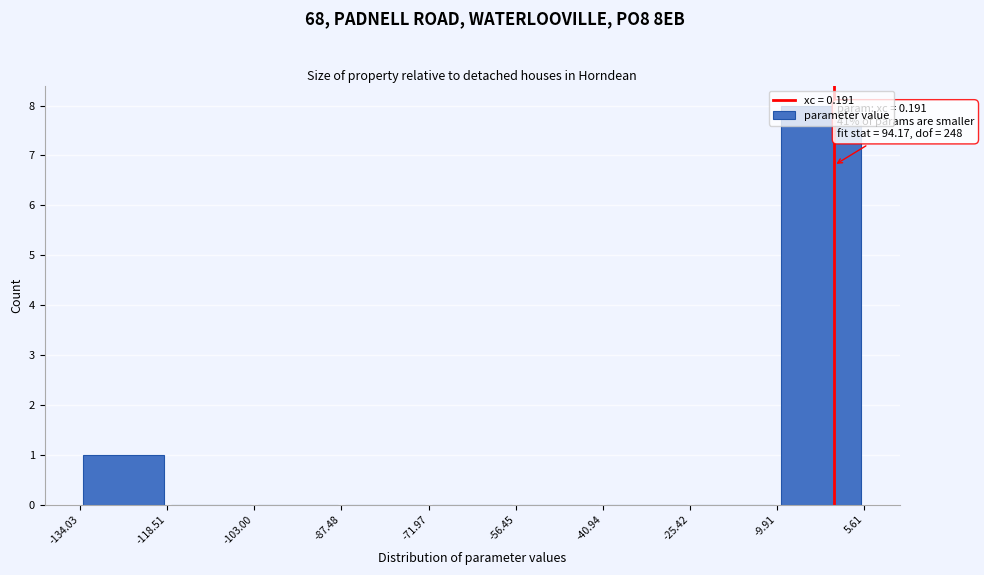

Which range on the x-axis has the tallest bar?

-9.91 to 5.61